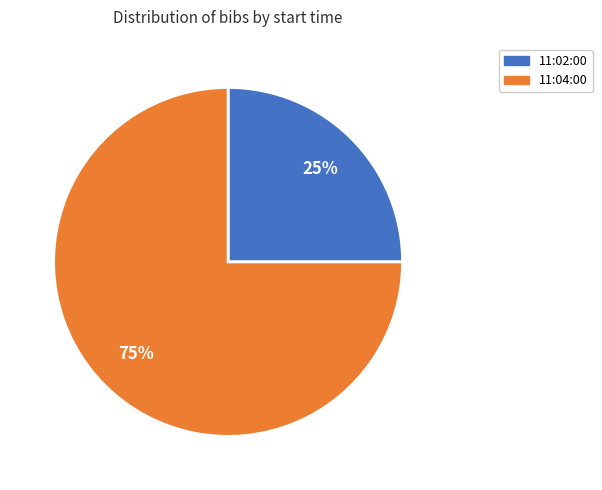

Does 11:04:00 account for over 50% of the chart?

Yes